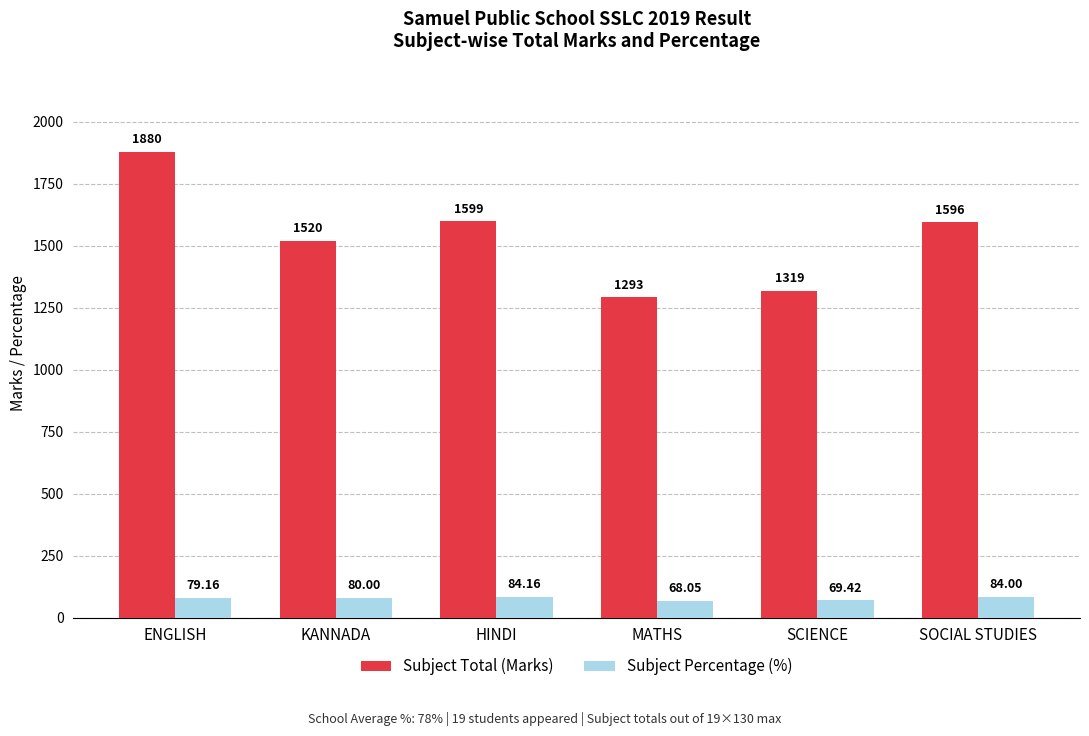

What is the difference between the maximum and minimum values in the Subject Total (Marks) series?

587.0